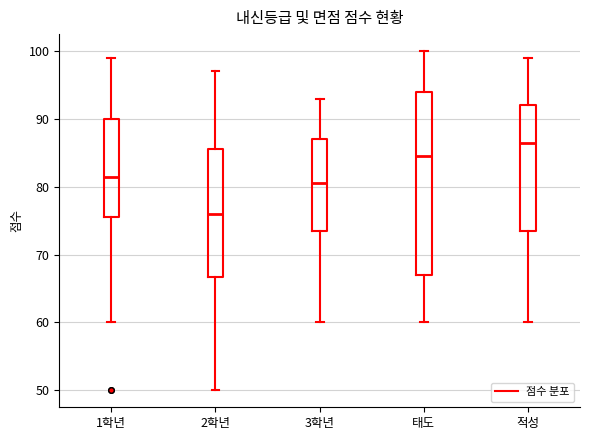

Which box's median line is the highest?

적성